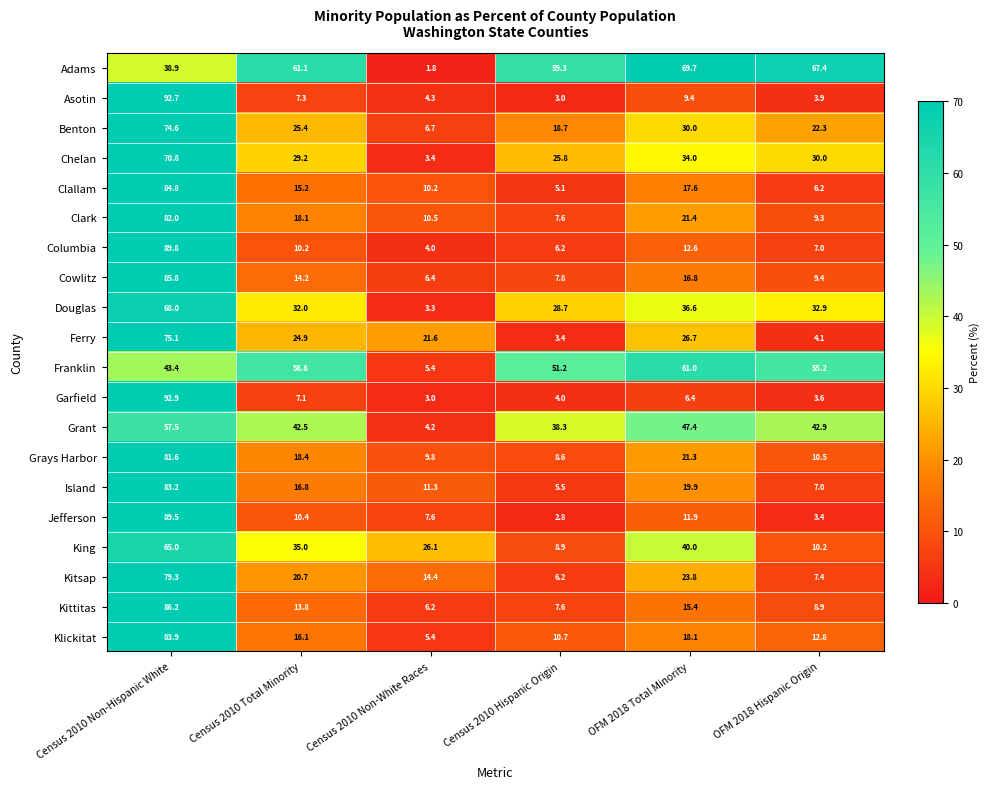

What is the average value of the Cowlitz series?

23.4